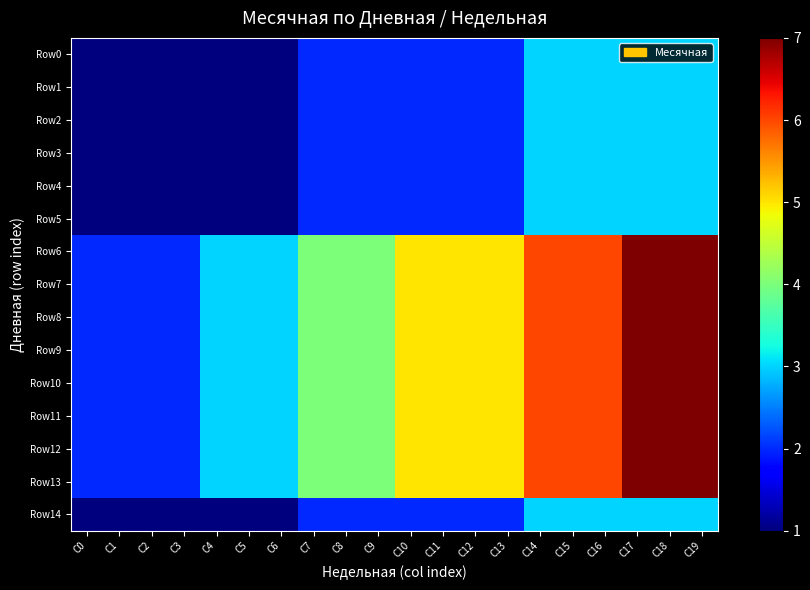

Reading left to right, transcribe all the data shown in this chart.

Row0: C0=1	C1=1	C2=1	C3=1	C4=1	C5=1	C6=1	C7=2	C8=2	C9=2	C10=2	C11=2	C12=2	C13=2	C14=3	C15=3	C16=3	C17=3	C18=3	C19=3
Row1: C0=1	C1=1	C2=1	C3=1	C4=1	C5=1	C6=1	C7=2	C8=2	C9=2	C10=2	C11=2	C12=2	C13=2	C14=3	C15=3	C16=3	C17=3	C18=3	C19=3
Row2: C0=1	C1=1	C2=1	C3=1	C4=1	C5=1	C6=1	C7=2	C8=2	C9=2	C10=2	C11=2	C12=2	C13=2	C14=3	C15=3	C16=3	C17=3	C18=3	C19=3
Row3: C0=1	C1=1	C2=1	C3=1	C4=1	C5=1	C6=1	C7=2	C8=2	C9=2	C10=2	C11=2	C12=2	C13=2	C14=3	C15=3	C16=3	C17=3	C18=3	C19=3
Row4: C0=1	C1=1	C2=1	C3=1	C4=1	C5=1	C6=1	C7=2	C8=2	C9=2	C10=2	C11=2	C12=2	C13=2	C14=3	C15=3	C16=3	C17=3	C18=3	C19=3
Row5: C0=1	C1=1	C2=1	C3=1	C4=1	C5=1	C6=1	C7=2	C8=2	C9=2	C10=2	C11=2	C12=2	C13=2	C14=3	C15=3	C16=3	C17=3	C18=3	C19=3
Row6: C0=2	C1=2	C2=2	C3=2	C4=3	C5=3	C6=3	C7=4	C8=4	C9=4	C10=5	C11=5	C12=5	C13=5	C14=6	C15=6	C16=6	C17=7	C18=7	C19=7
Row7: C0=2	C1=2	C2=2	C3=2	C4=3	C5=3	C6=3	C7=4	C8=4	C9=4	C10=5	C11=5	C12=5	C13=5	C14=6	C15=6	C16=6	C17=7	C18=7	C19=7
Row8: C0=2	C1=2	C2=2	C3=2	C4=3	C5=3	C6=3	C7=4	C8=4	C9=4	C10=5	C11=5	C12=5	C13=5	C14=6	C15=6	C16=6	C17=7	C18=7	C19=7
Row9: C0=2	C1=2	C2=2	C3=2	C4=3	C5=3	C6=3	C7=4	C8=4	C9=4	C10=5	C11=5	C12=5	C13=5	C14=6	C15=6	C16=6	C17=7	C18=7	C19=7
Row10: C0=2	C1=2	C2=2	C3=2	C4=3	C5=3	C6=3	C7=4	C8=4	C9=4	C10=5	C11=5	C12=5	C13=5	C14=6	C15=6	C16=6	C17=7	C18=7	C19=7
Row11: C0=2	C1=2	C2=2	C3=2	C4=3	C5=3	C6=3	C7=4	C8=4	C9=4	C10=5	C11=5	C12=5	C13=5	C14=6	C15=6	C16=6	C17=7	C18=7	C19=7
Row12: C0=2	C1=2	C2=2	C3=2	C4=3	C5=3	C6=3	C7=4	C8=4	C9=4	C10=5	C11=5	C12=5	C13=5	C14=6	C15=6	C16=6	C17=7	C18=7	C19=7
Row13: C0=2	C1=2	C2=2	C3=2	C4=3	C5=3	C6=3	C7=4	C8=4	C9=4	C10=5	C11=5	C12=5	C13=5	C14=6	C15=6	C16=6	C17=7	C18=7	C19=7
Row14: C0=1	C1=1	C2=1	C3=1	C4=1	C5=1	C6=1	C7=2	C8=2	C9=2	C10=2	C11=2	C12=2	C13=2	C14=3	C15=3	C16=3	C17=3	C18=3	C19=3